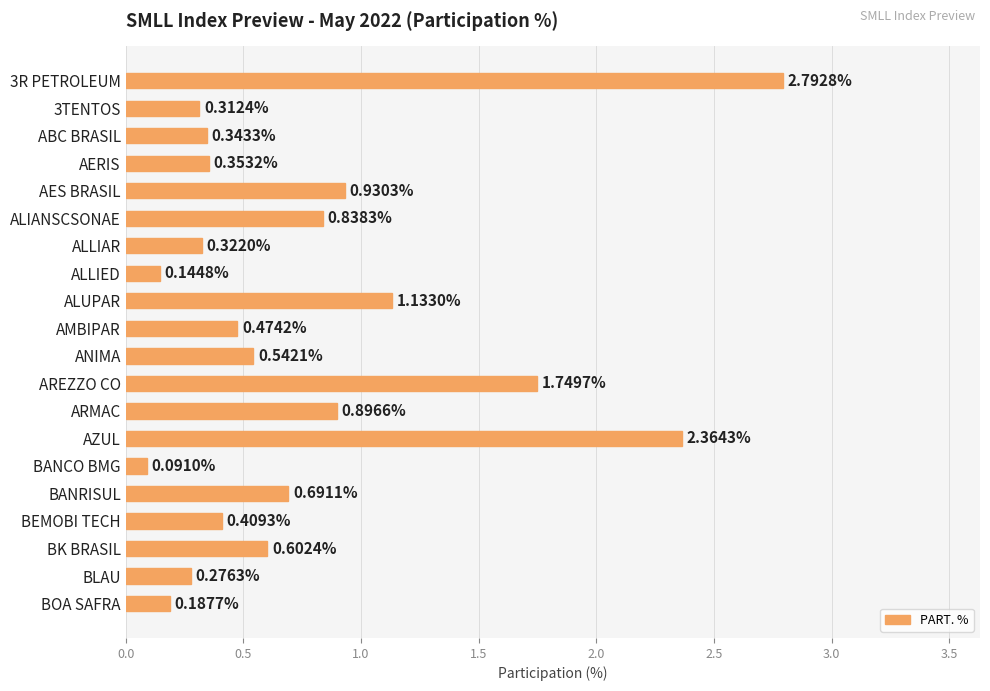

What is the sum of the values at AREZZO CO and BOA SAFRA?

1.9